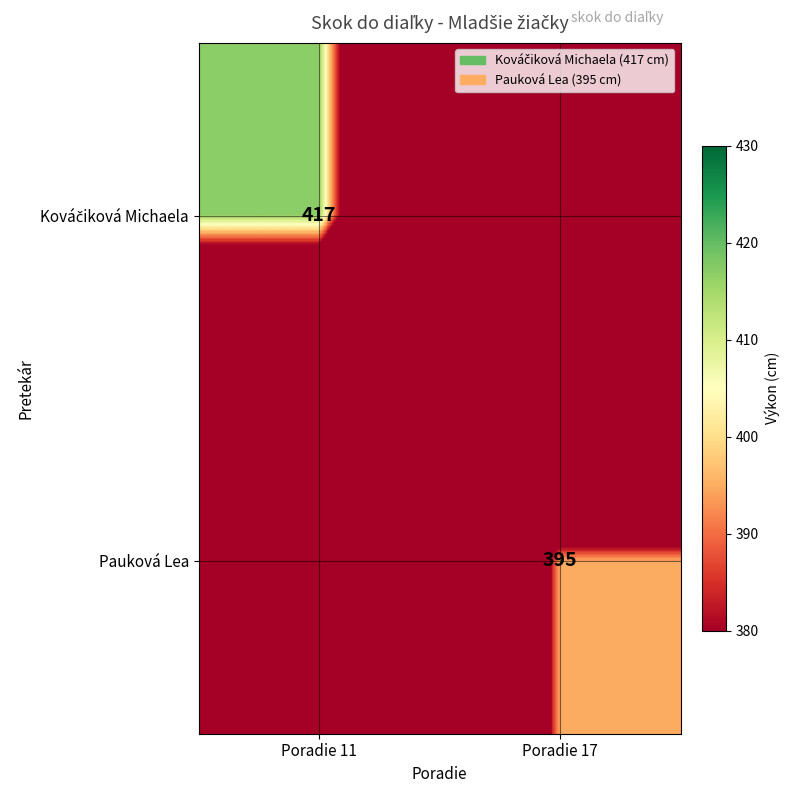

Is it true that Pauková Lea equals 704 at Poradie 17?

False